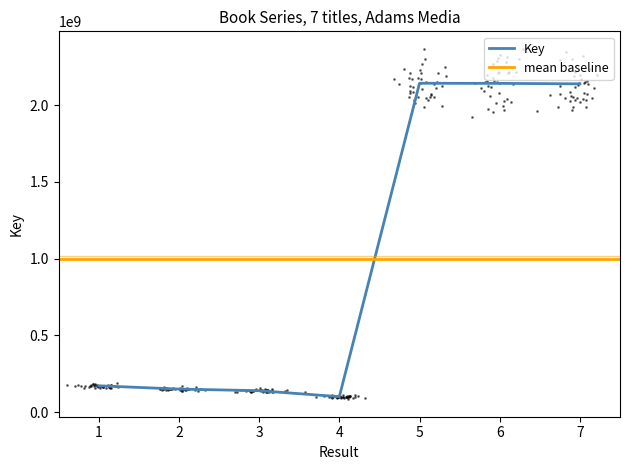

Reading right to left, what are all the values shown in this chart?

2137704843	2140783468	2141503989	101024313	140031883	150623387	171958993